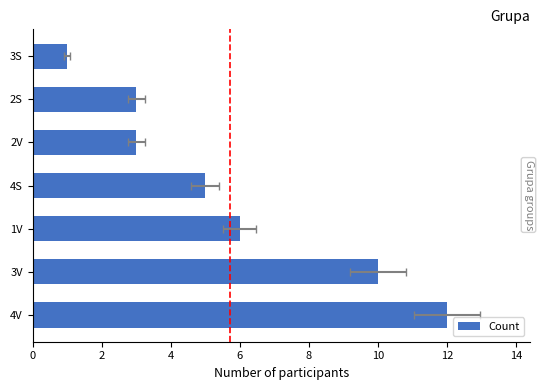

What is the difference between the second highest and minimum values?

9